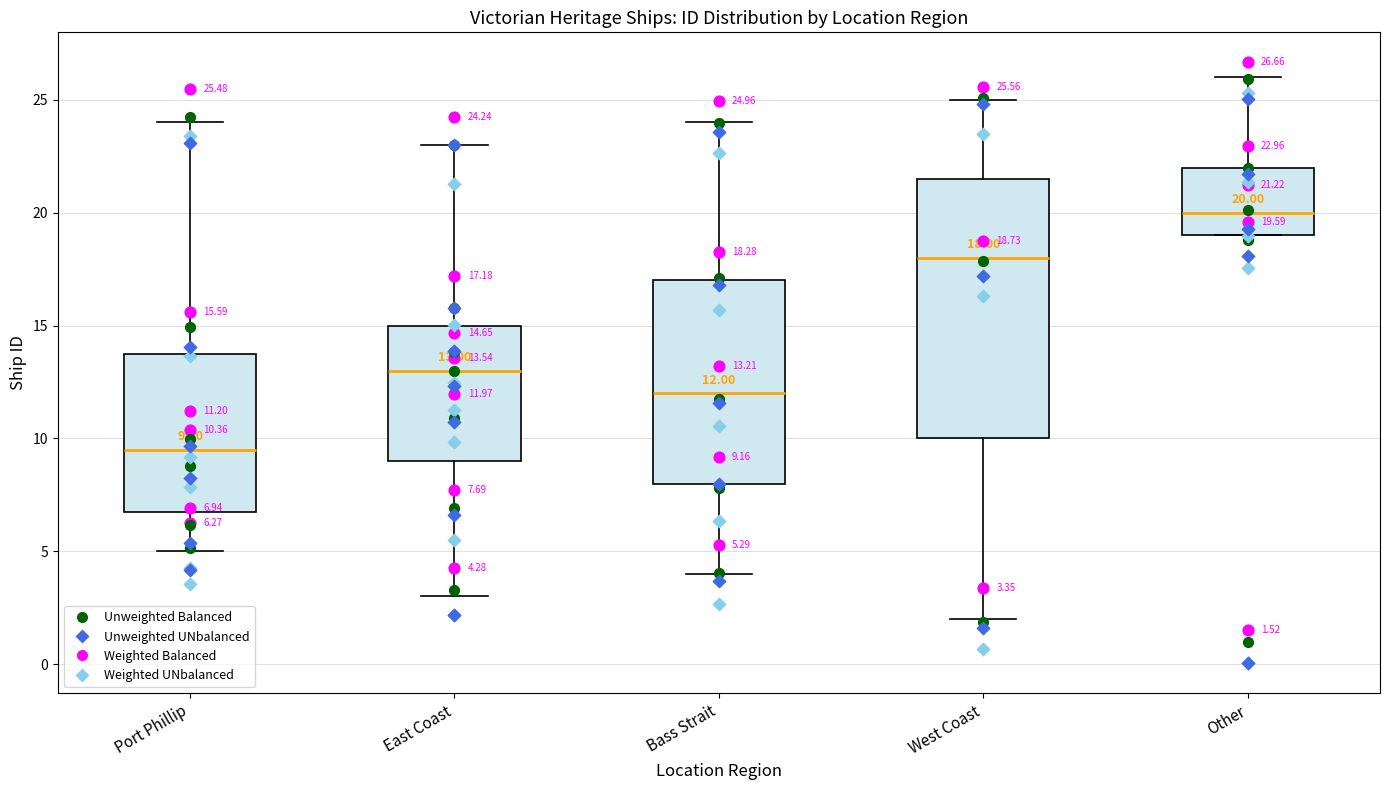

Which box has the highest median line?

Other